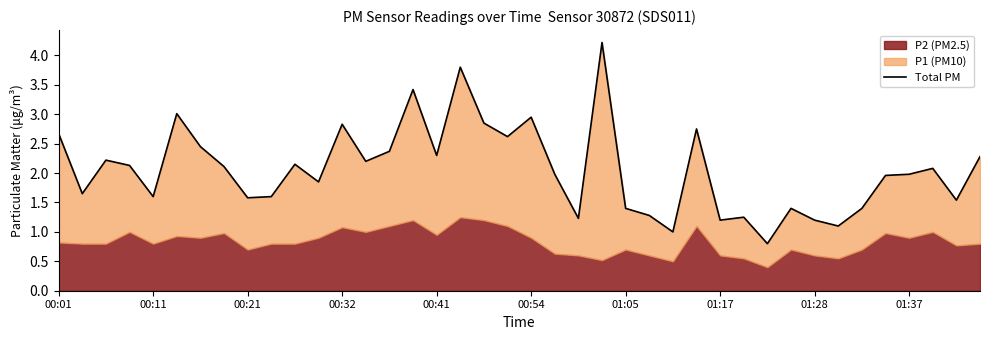

Approximately how many times larger is the value at 35 compared to 01:05?

0.8